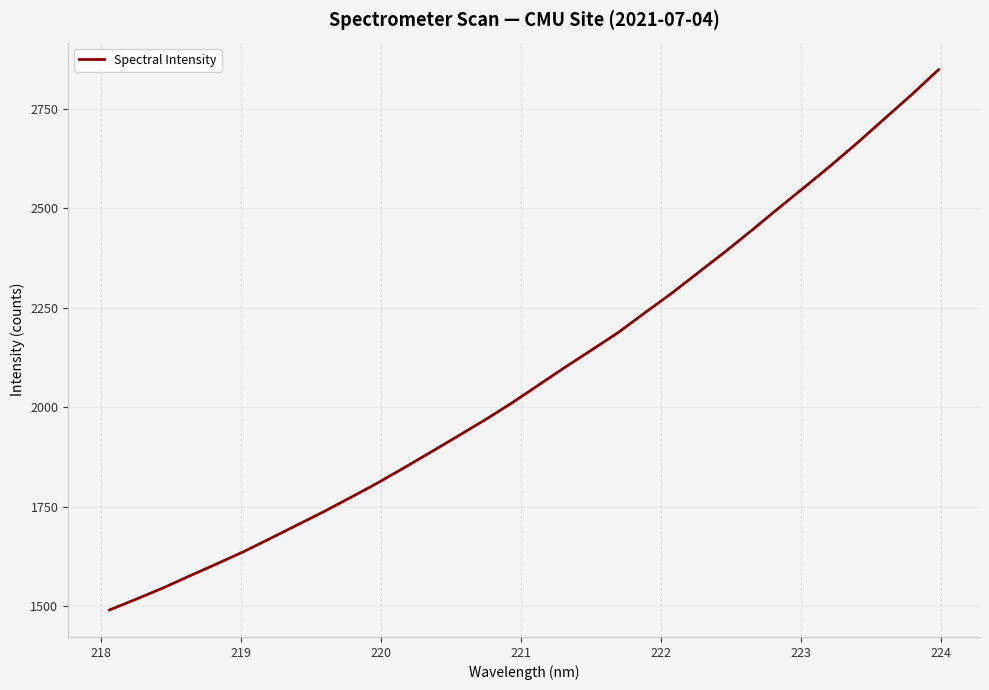

What is the smallest value displayed?

1490.0